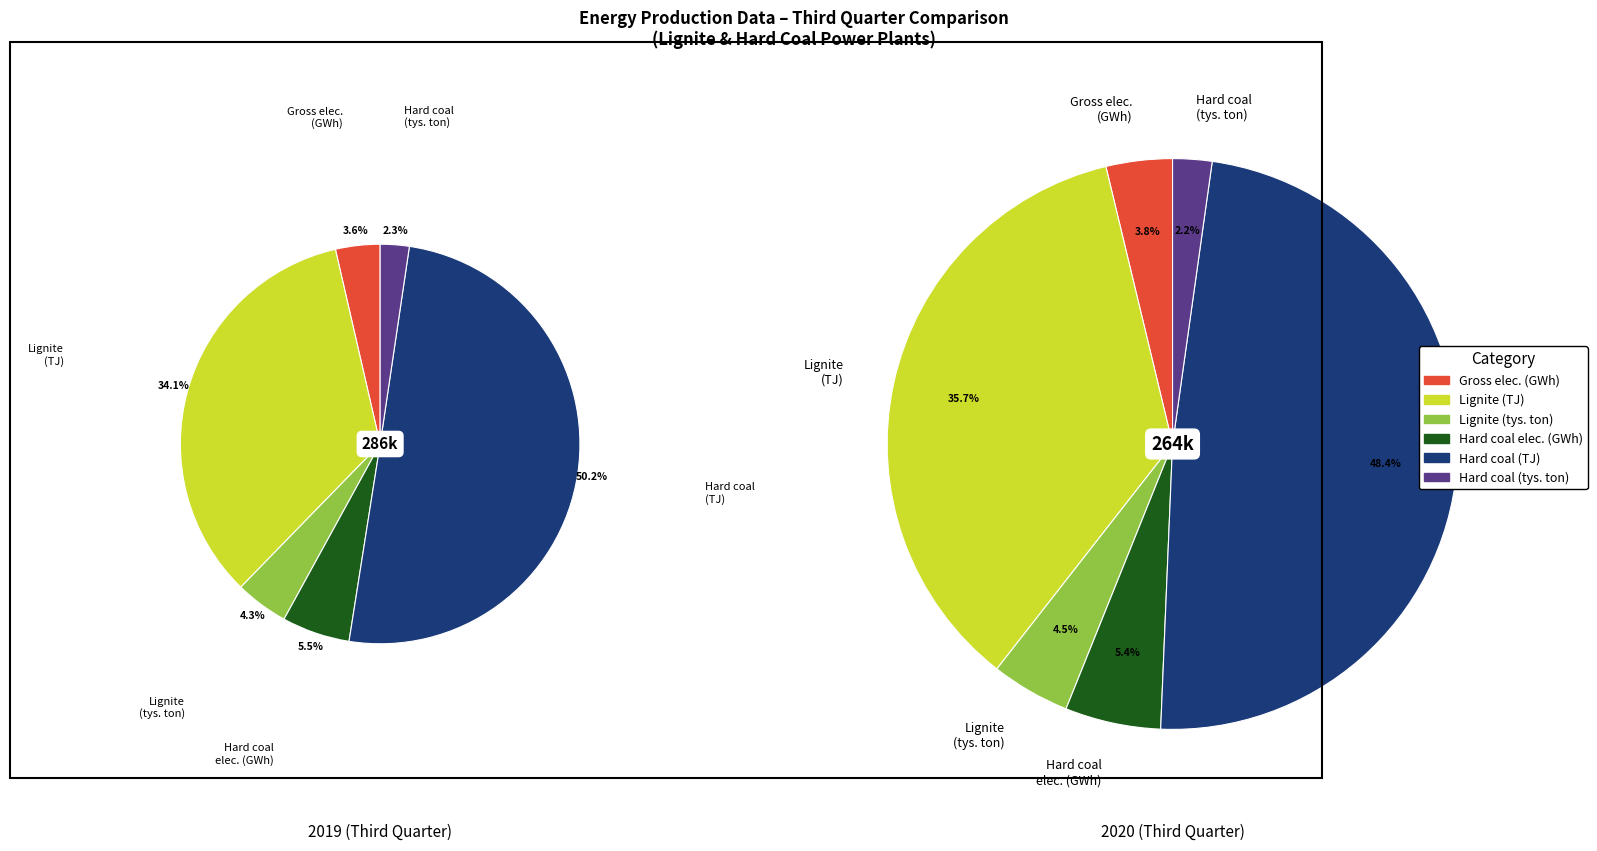

To the nearest percent, what is the difference between the 2 and values_2019 slice percentages?

1%